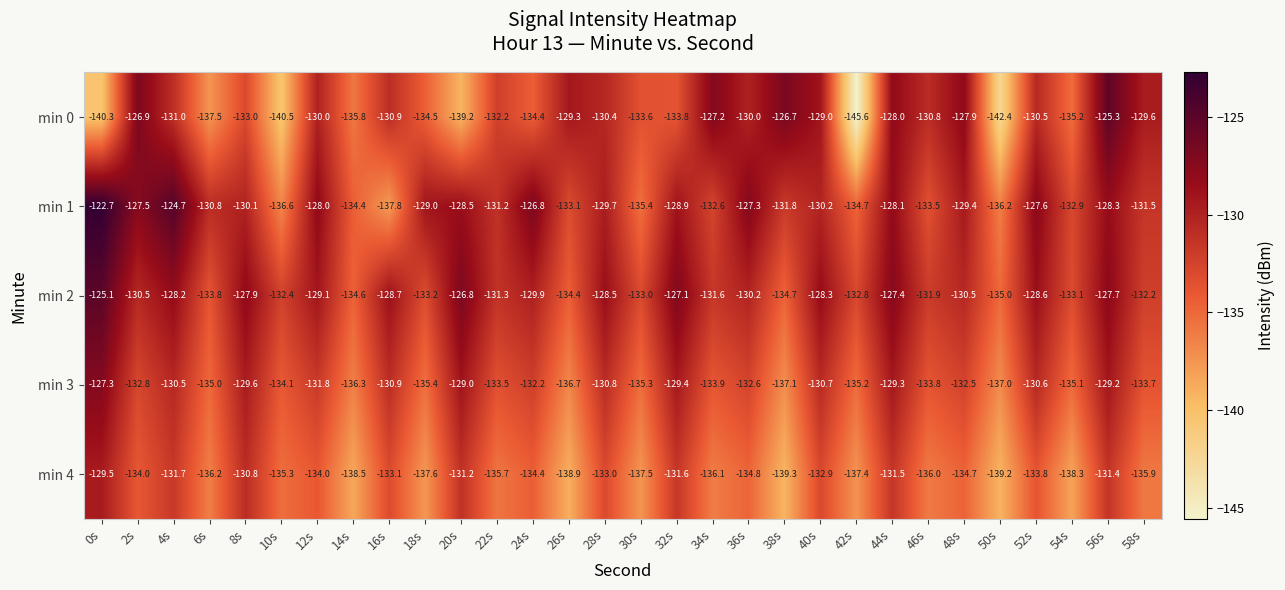

What is the spread (max minus min) of values at 54s?

5.4